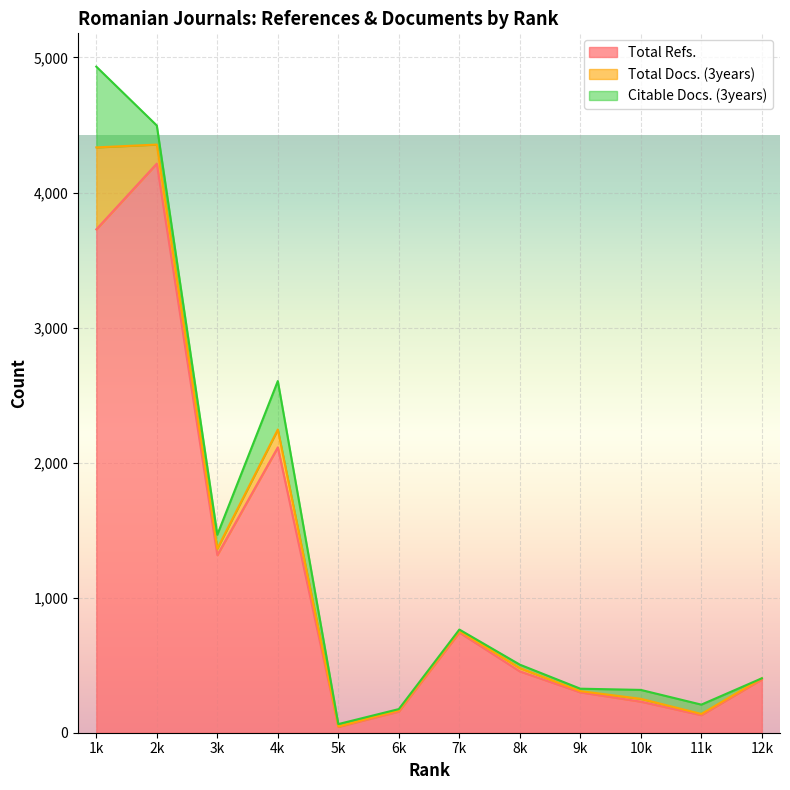

How many interior local valleys does the Total Docs. (3years) series have?

3